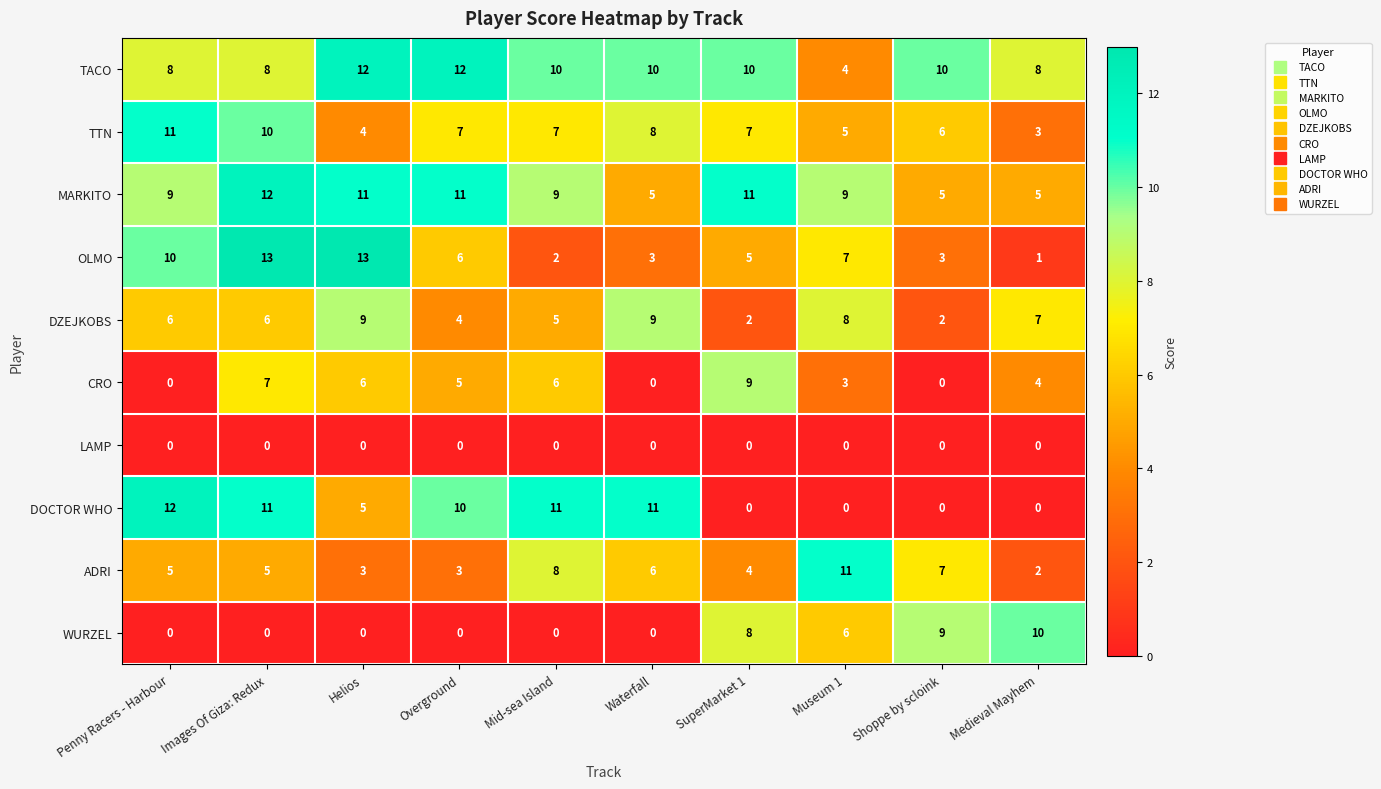

What is the greatest value displayed?

13